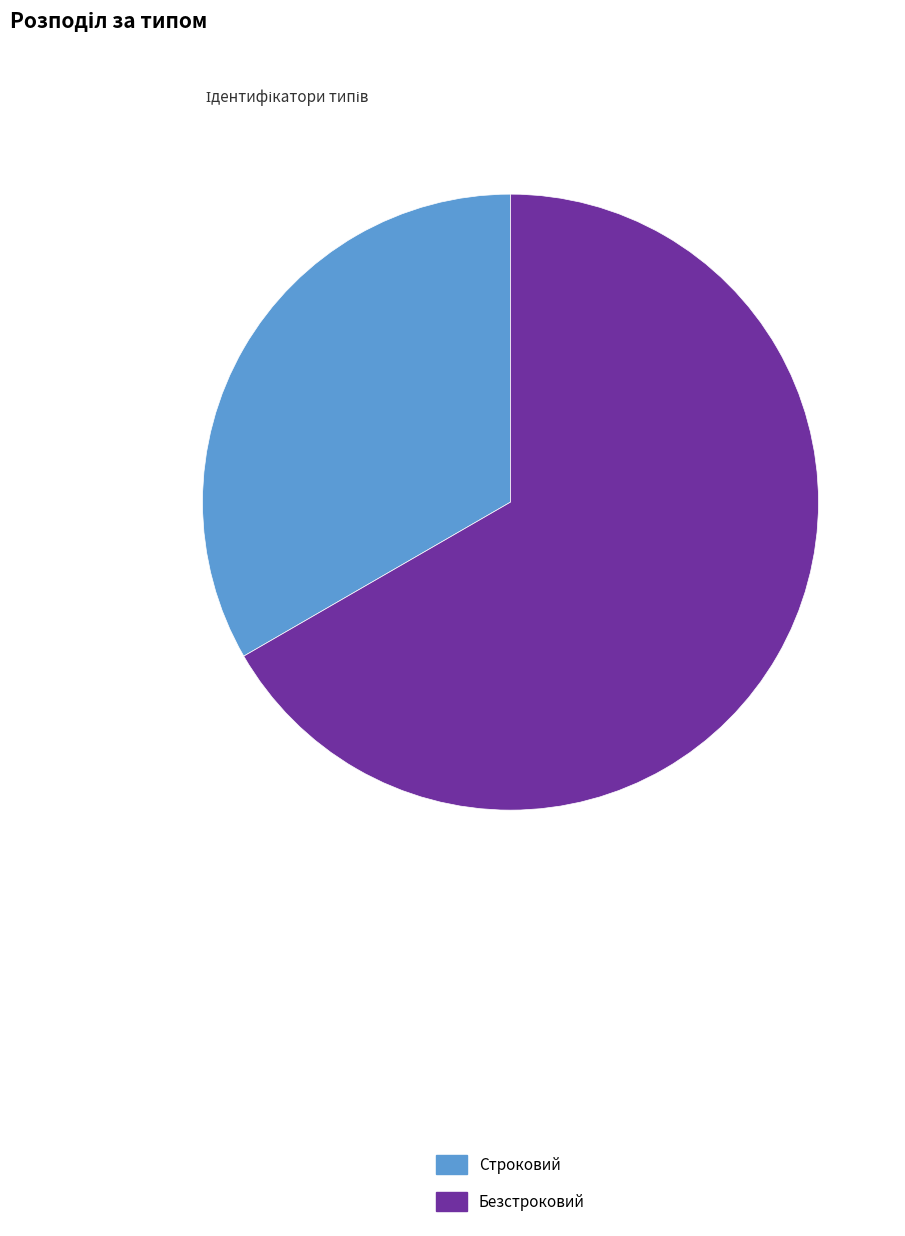

Rank the categories by value from highest to lowest.

Безстроковий, Строковий